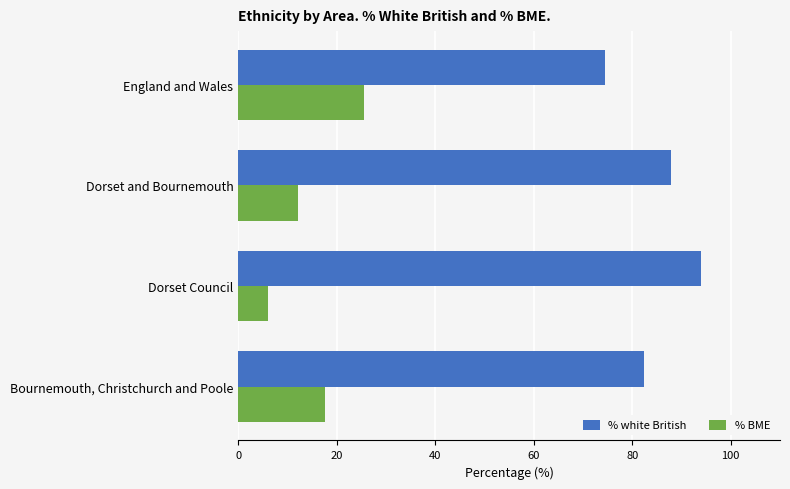

What is the difference between the maximum and minimum values in the % BME series?

19.4